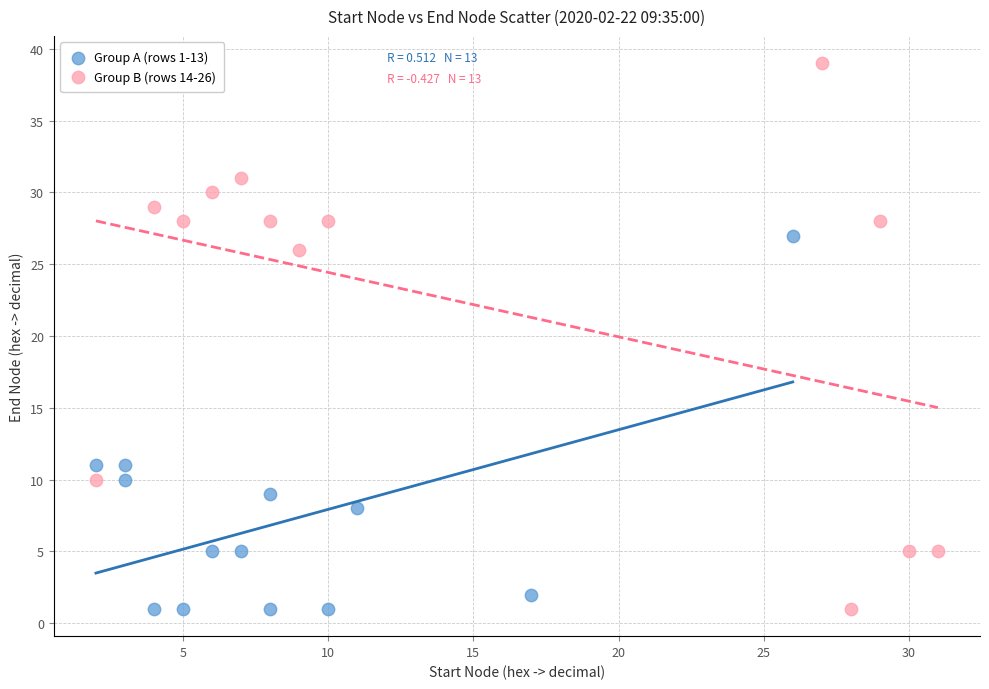

Which series has the widest spread of Y values?

Group B (rows 14-26)